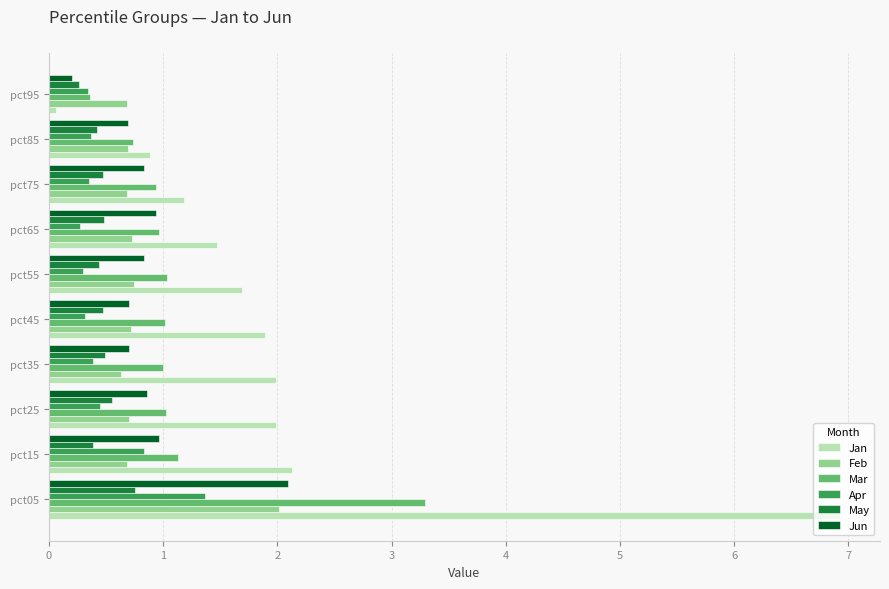

At which category is the sum across all series the highest?

pct05